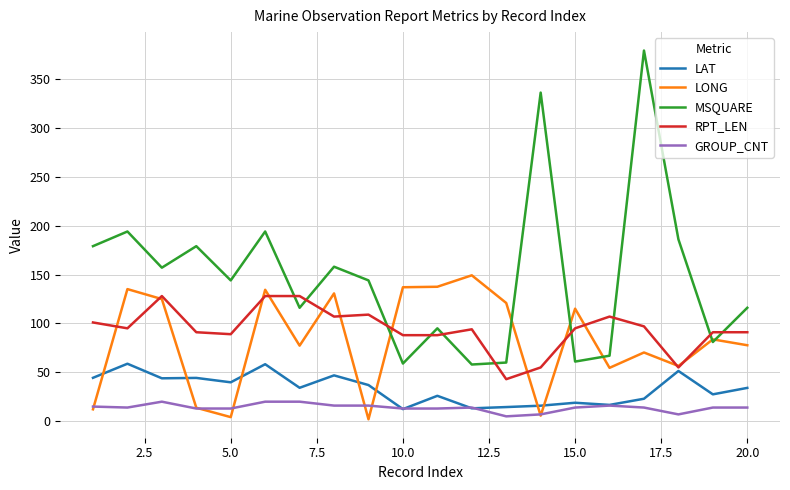

After their last crossing, which series has the higher values: GROUP_CNT or LAT?

LAT